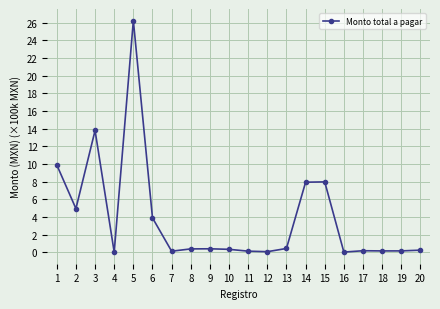

What is the value of the 1st point from the left?

9.9